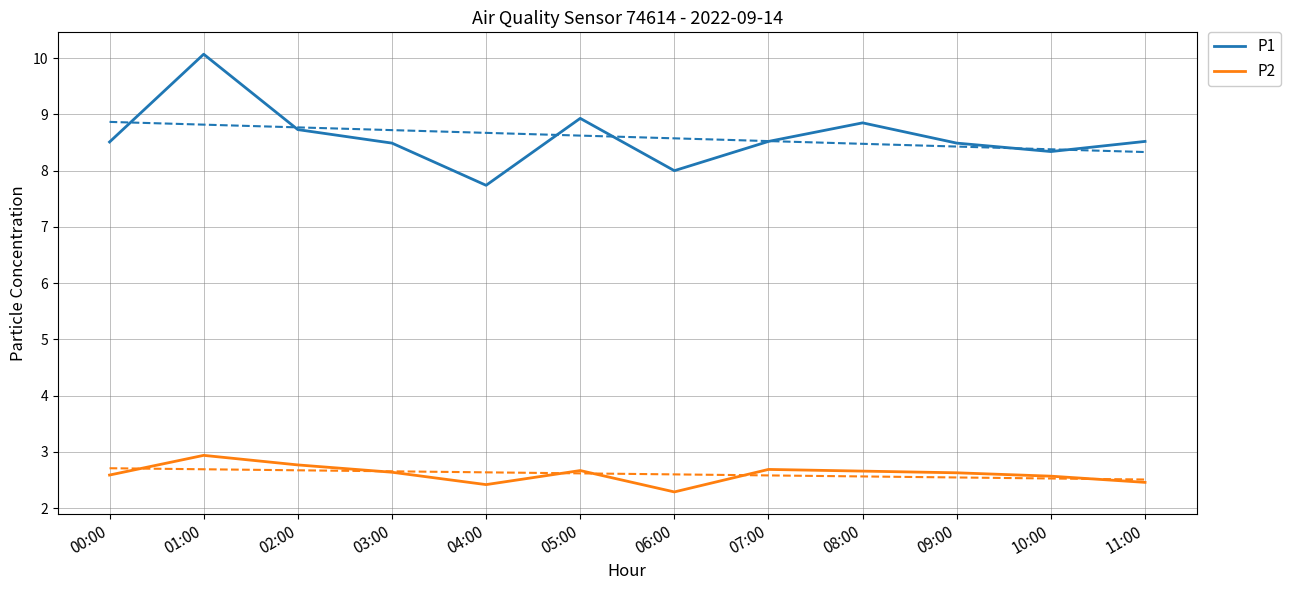

At which category does P2 reach its first local valley?

04:00